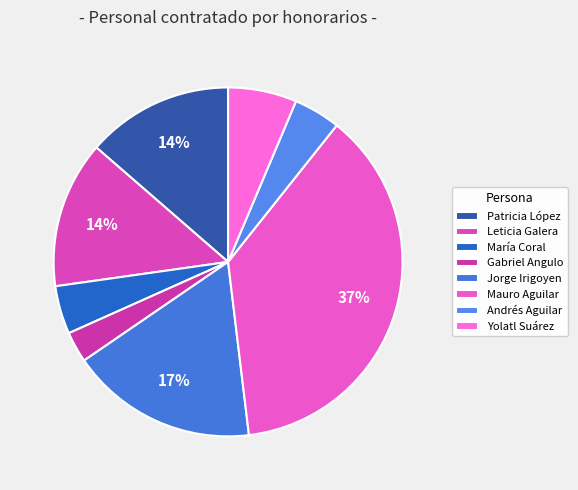

How many slices are in this pie chart?

8